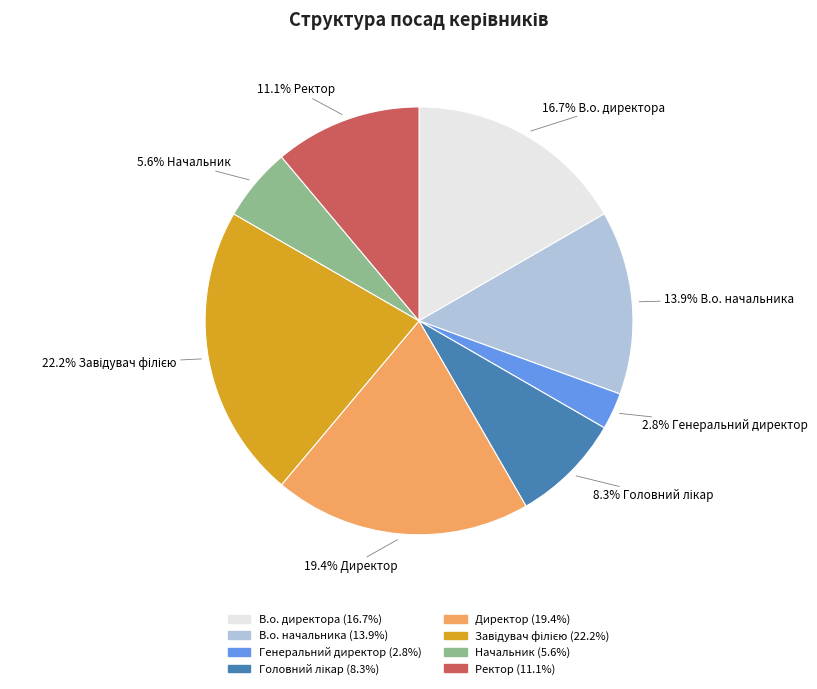

To the nearest percent, what percentage of the pie is В.о. начальника?

14%